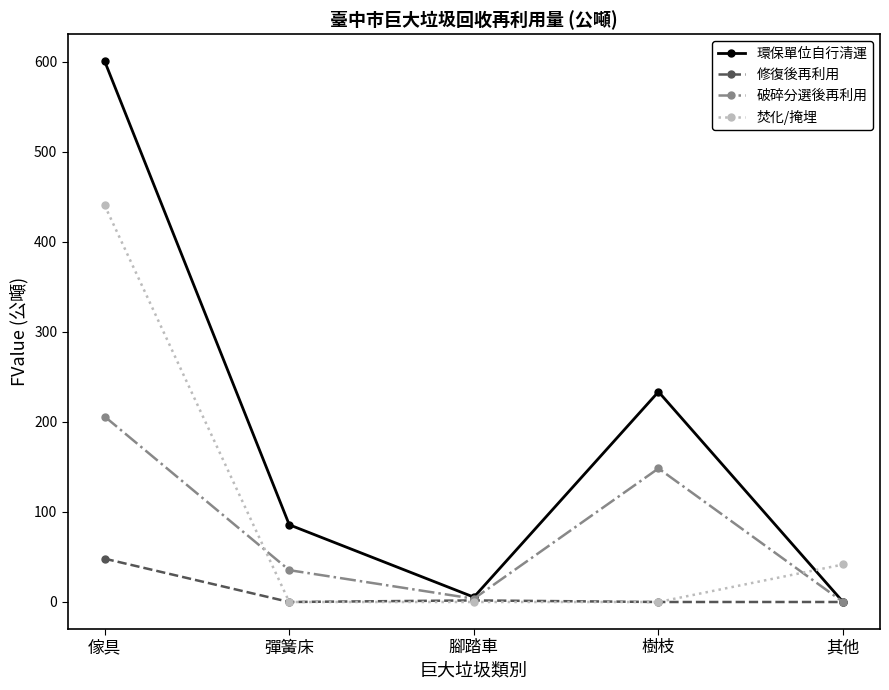

Which category has the highest value in the 修復後再利用 series?

傢具